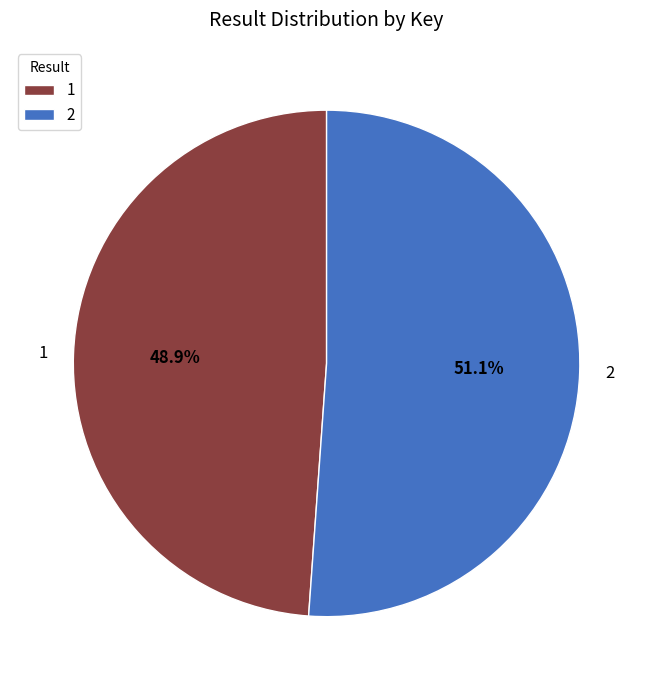

What percentage is the 1 slice, to the nearest percent?

49%